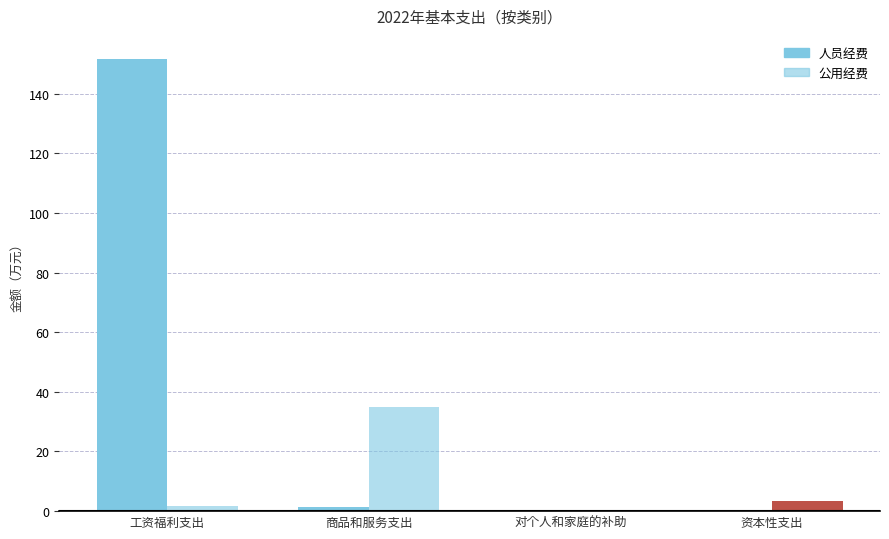

What is the sum of the 公用经费 values at 资本性支出 and 商品和服务支出?

38.5